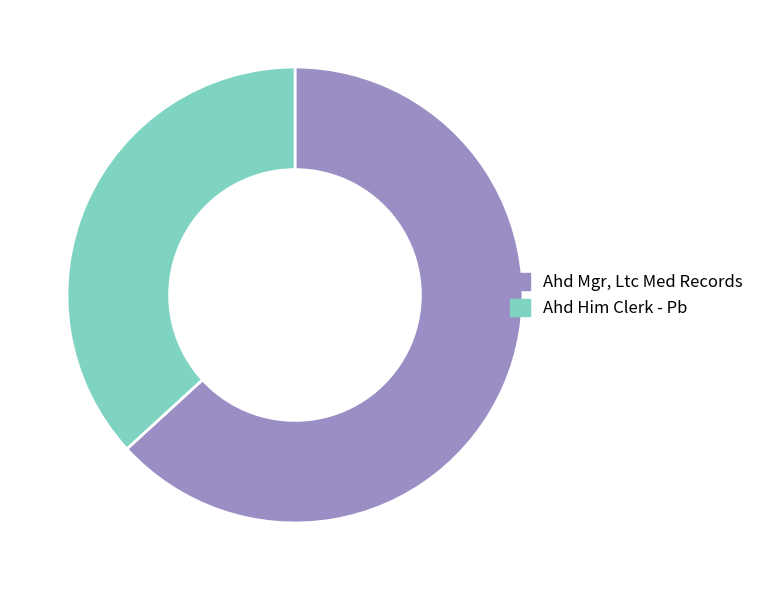

Combined, do Ahd Mgr, Ltc Med Records and Ahd Him Clerk - Pb account for over 50%?

Yes